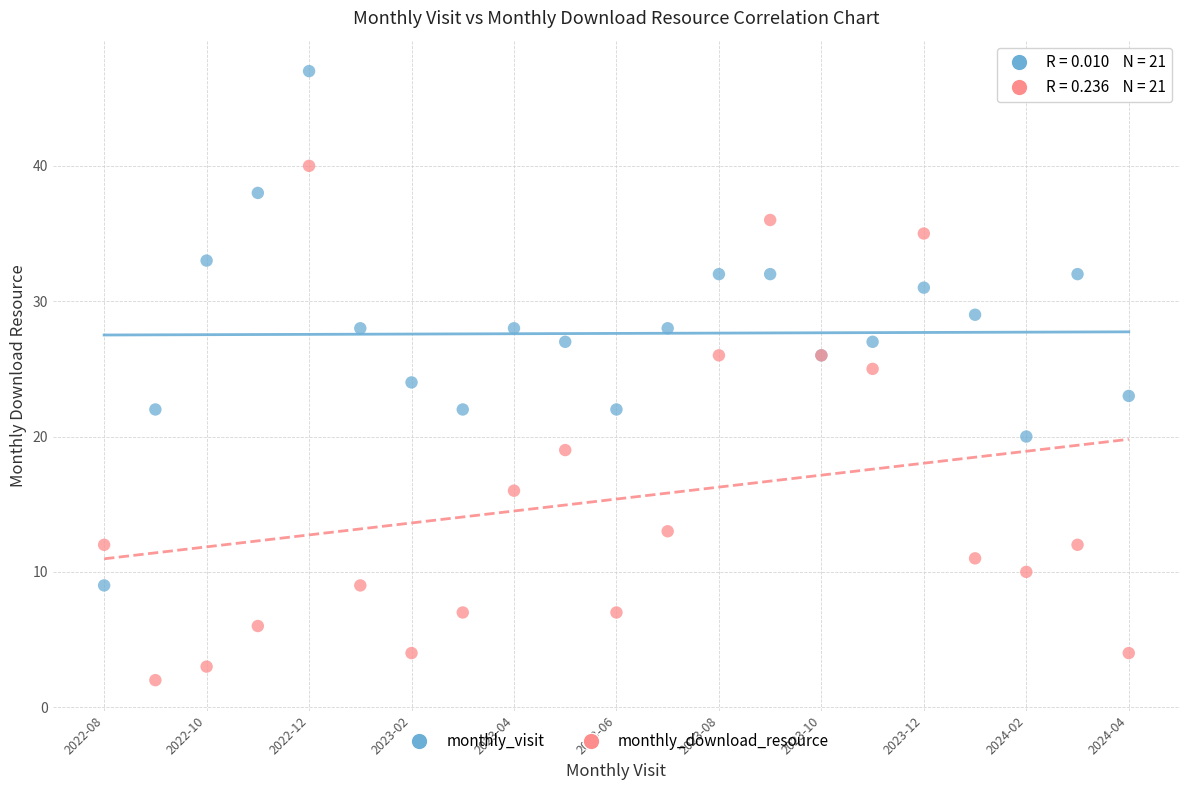

Which series contains the highest Y value?

monthly_visit